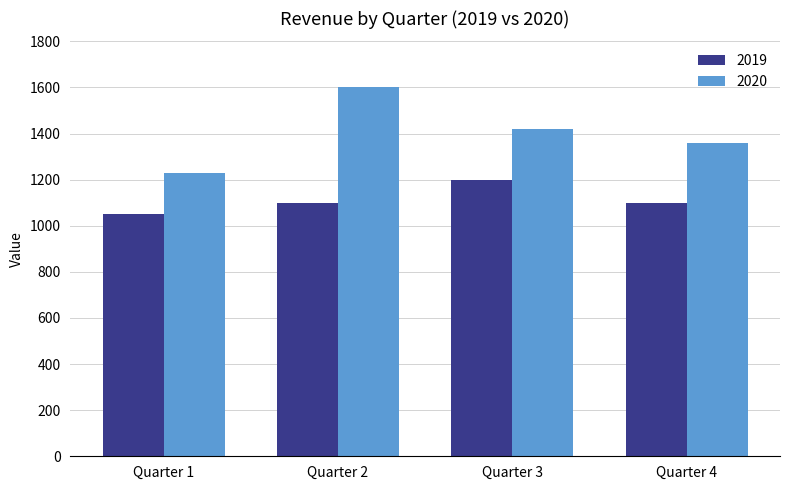

What are all the series names shown in the legend?

2019, 2020